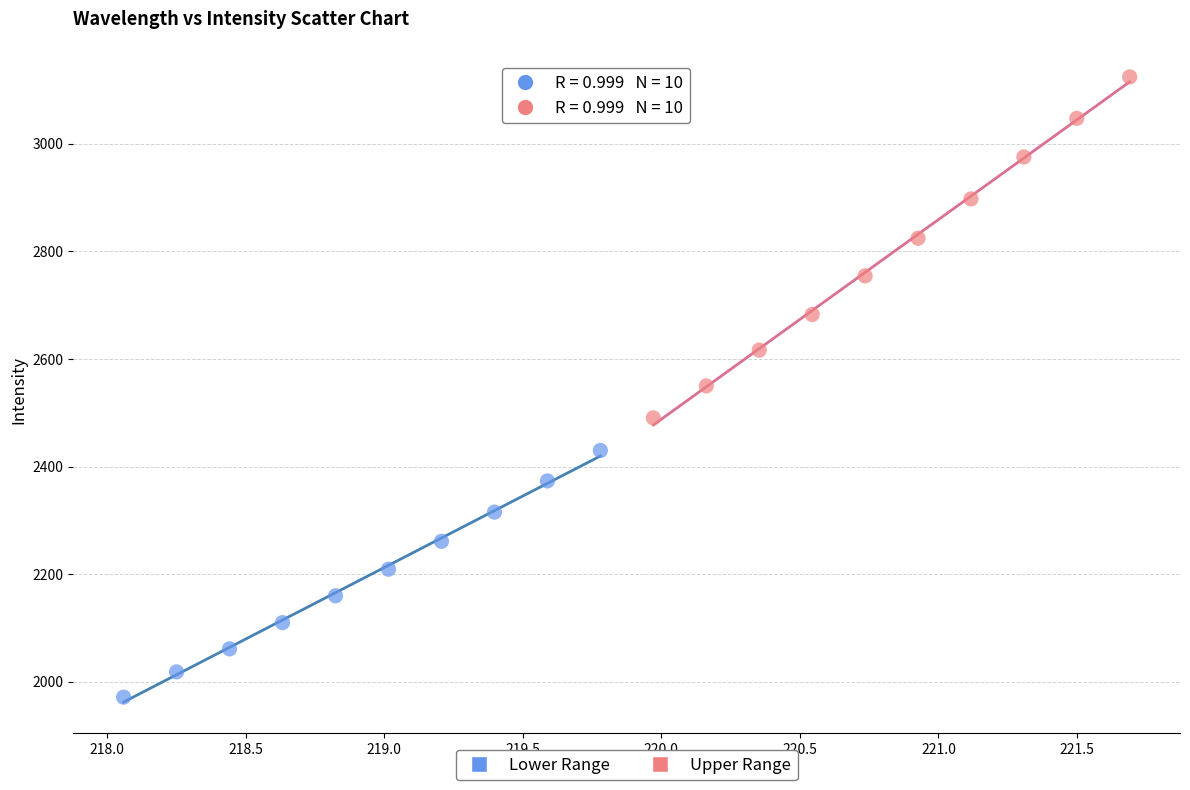

Which series contains the lowest Y value?

Lower Range